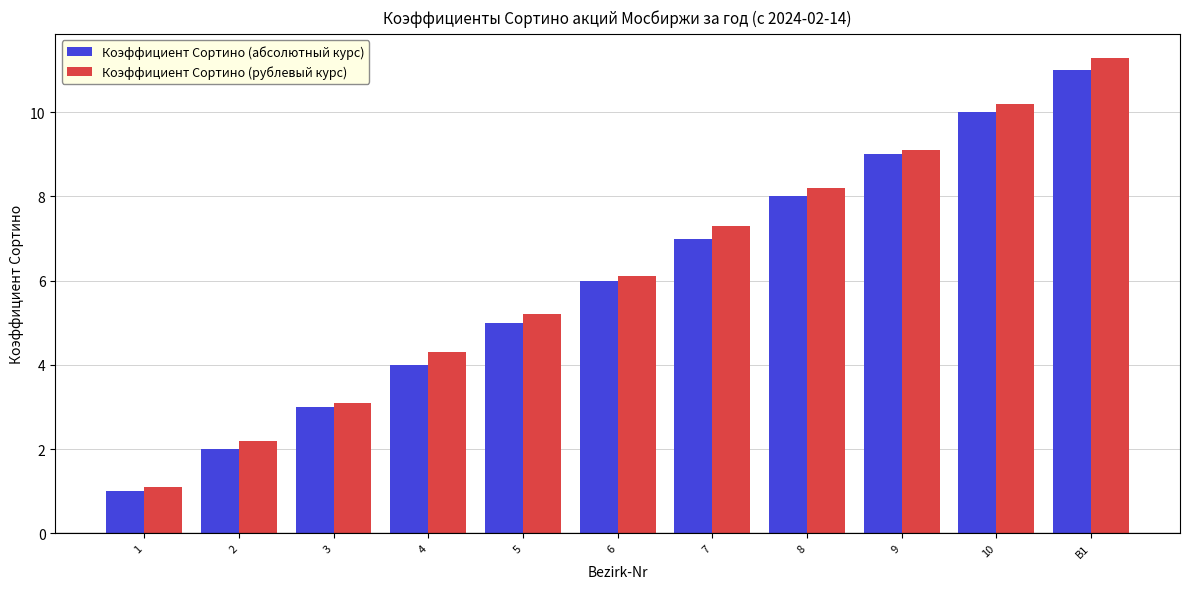

How many data points does each series have?

11